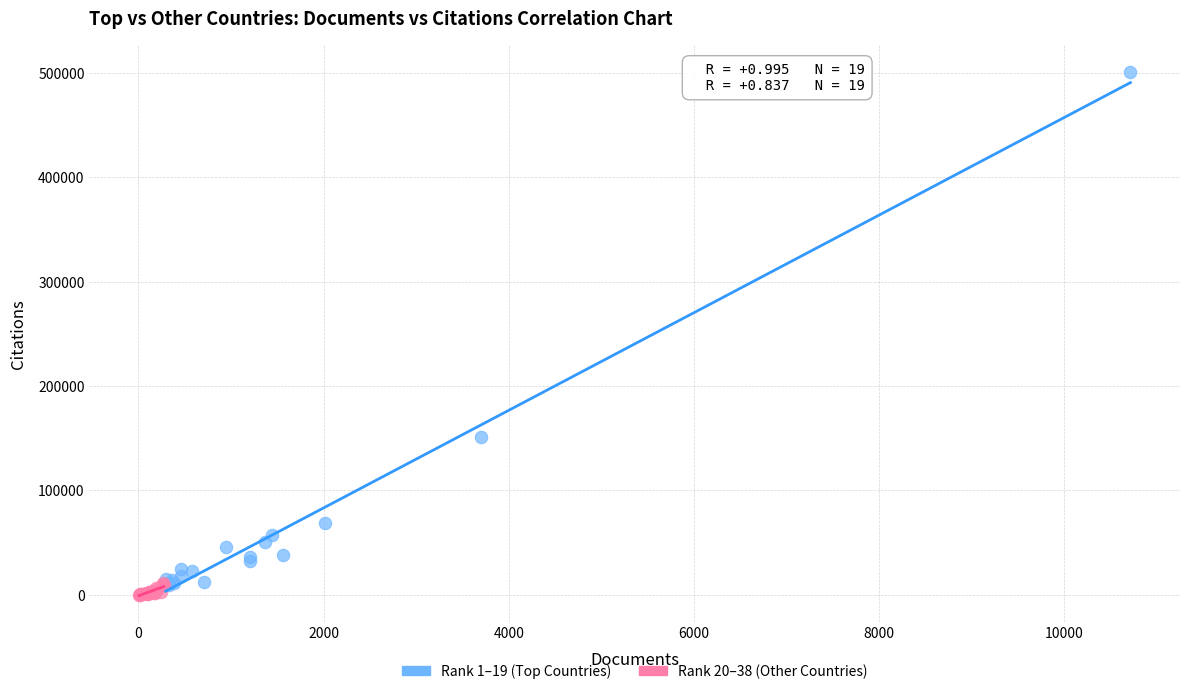

Which series has the largest Y range (max minus min)?

Rank 1–19 (Top Countries)